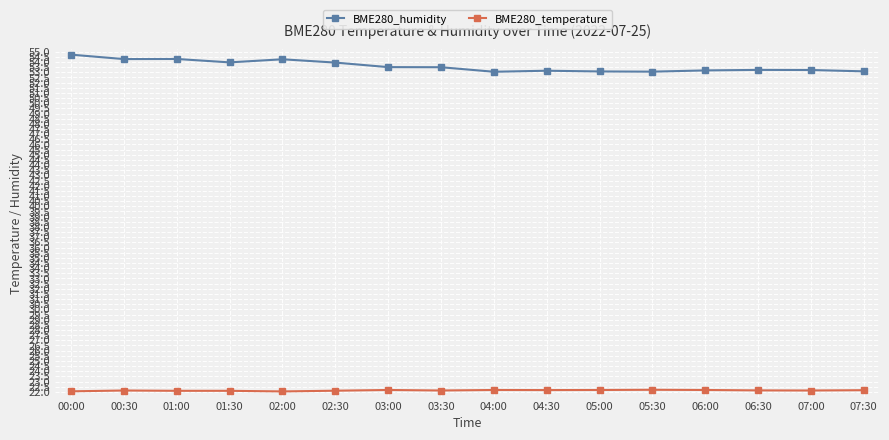

Which series has the widest spread of values?

BME280_humidity